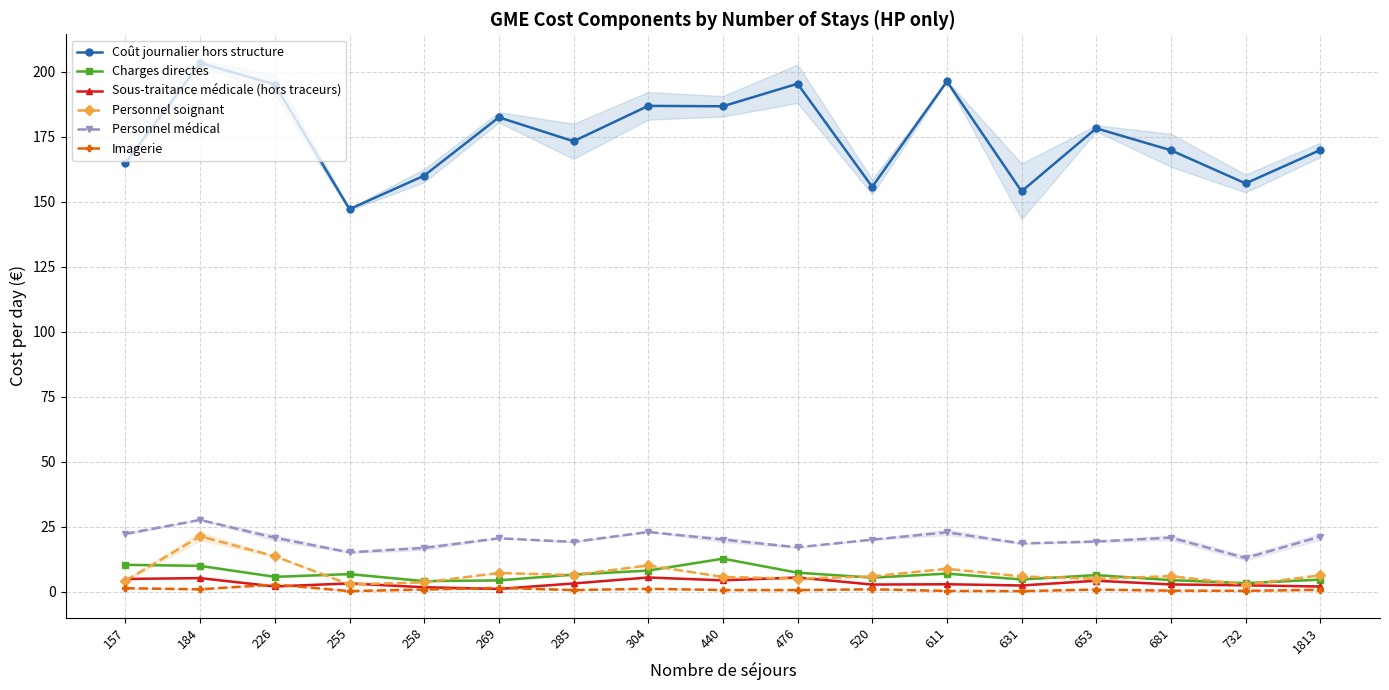

Is this an area chart (filled region under the line)?

No